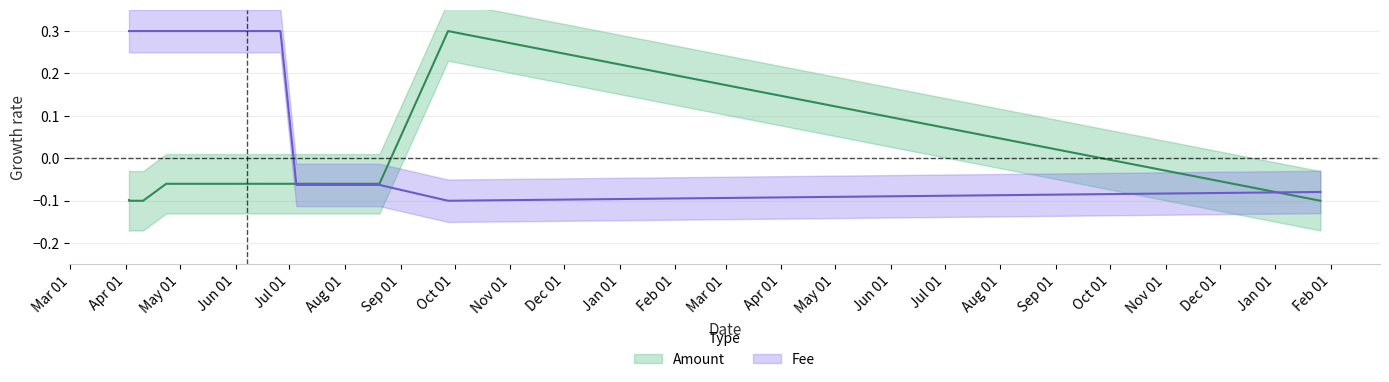

What is the average value of the Amount series?

-0.1